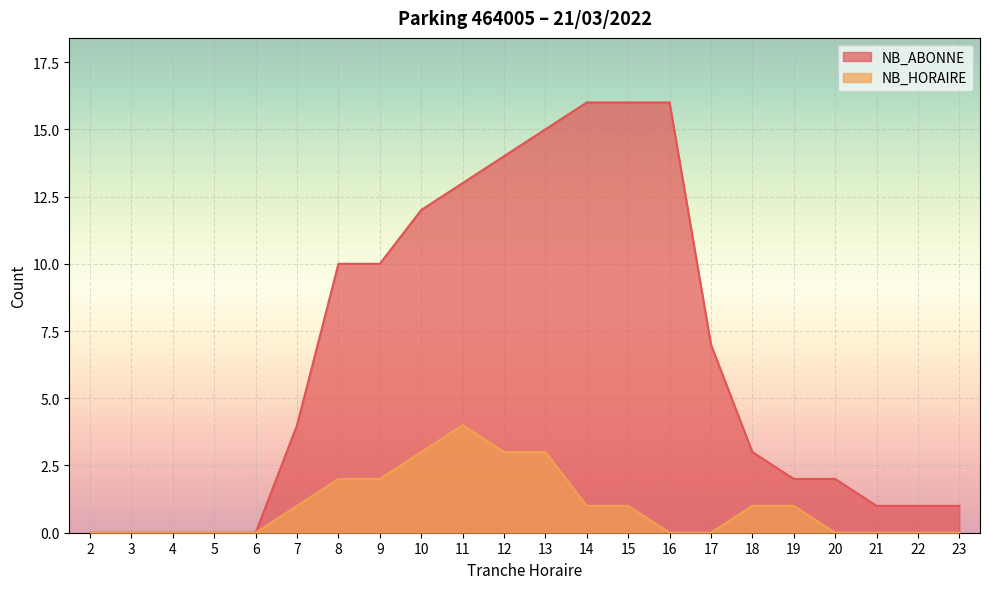

True or false: NB_HORAIRE and NB_ABONNE intersect in this chart.

False